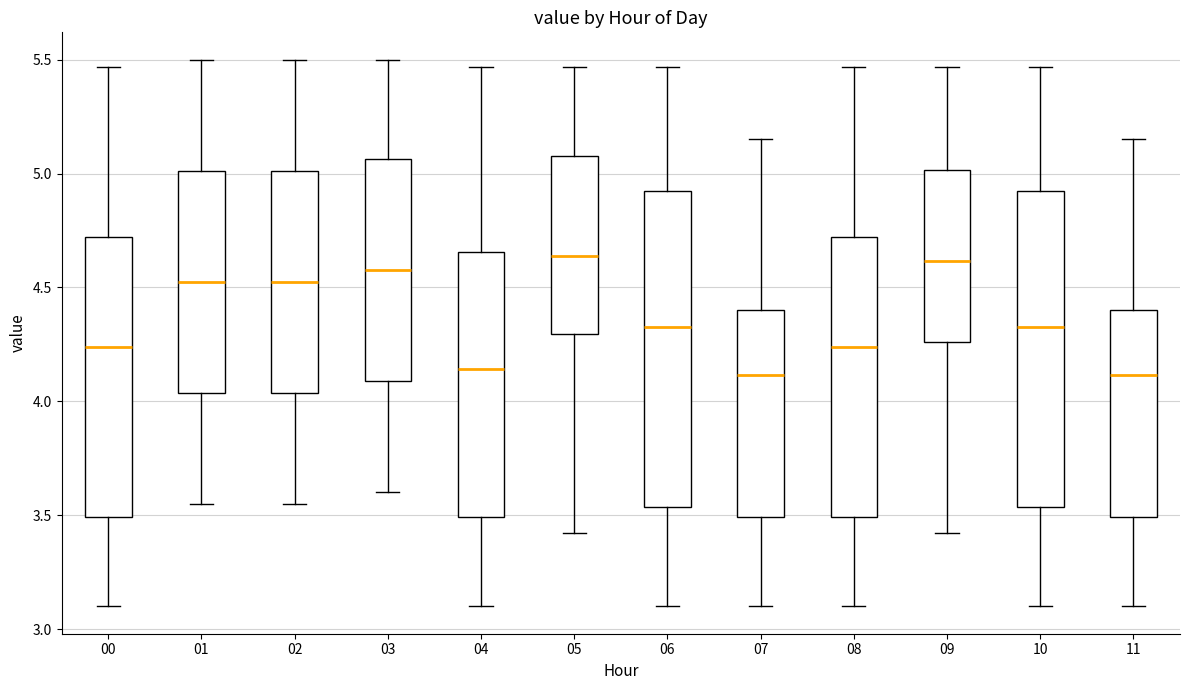

Reading left to right, read every box against the y-axis: the position of its median line, the range the box covers, and the ends of its whiskers. The values are not printed on the chart, so give them approximately, as read against the axis.

00: median 4.25, box 3.50 to 4.70, whiskers 3.10 to 5.45
01: median 4.55, box 4.05 to 5.00, whiskers 3.55 to 5.50
02: median 4.55, box 4.05 to 5.00, whiskers 3.55 to 5.50
03: median 4.60, box 4.10 to 5.05, whiskers 3.60 to 5.50
04: median 4.15, box 3.50 to 4.65, whiskers 3.10 to 5.45
05: median 4.65, box 4.30 to 5.10, whiskers 3.40 to 5.45
06: median 4.35, box 3.55 to 4.95, whiskers 3.10 to 5.45
07: median 4.10, box 3.50 to 4.40, whiskers 3.10 to 5.15
08: median 4.25, box 3.50 to 4.70, whiskers 3.10 to 5.45
09: median 4.60, box 4.25 to 5.00, whiskers 3.40 to 5.45
10: median 4.35, box 3.55 to 4.95, whiskers 3.10 to 5.45
11: median 4.10, box 3.50 to 4.40, whiskers 3.10 to 5.15